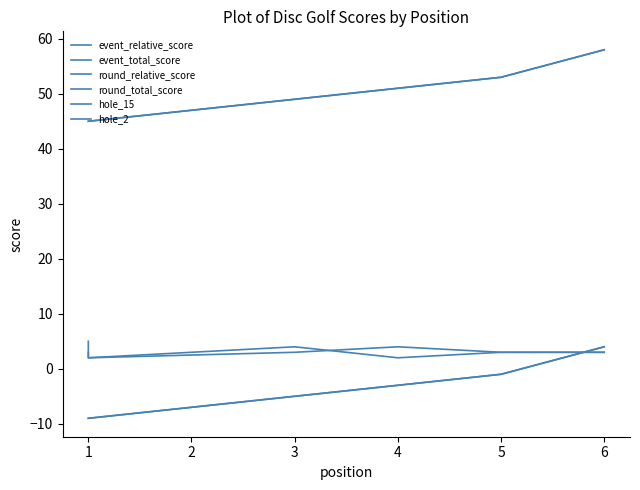

Between 1 and 0, which is larger?

1